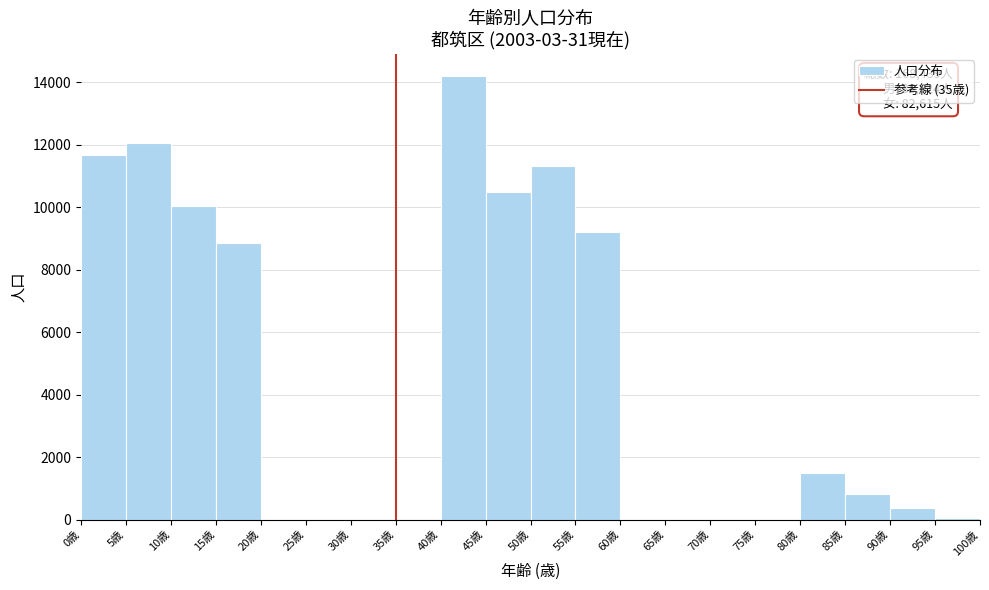

Which range on the x-axis has the tallest bar?

40 to 45